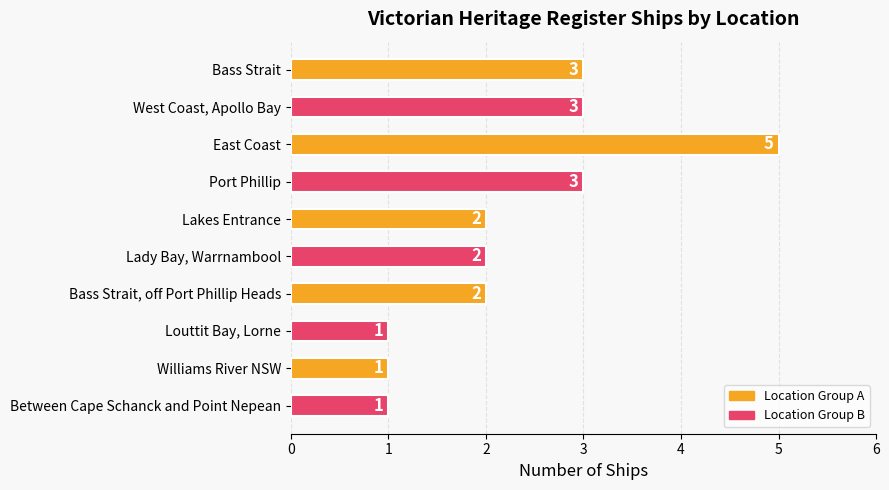

How many categories are shown in the chart?

10